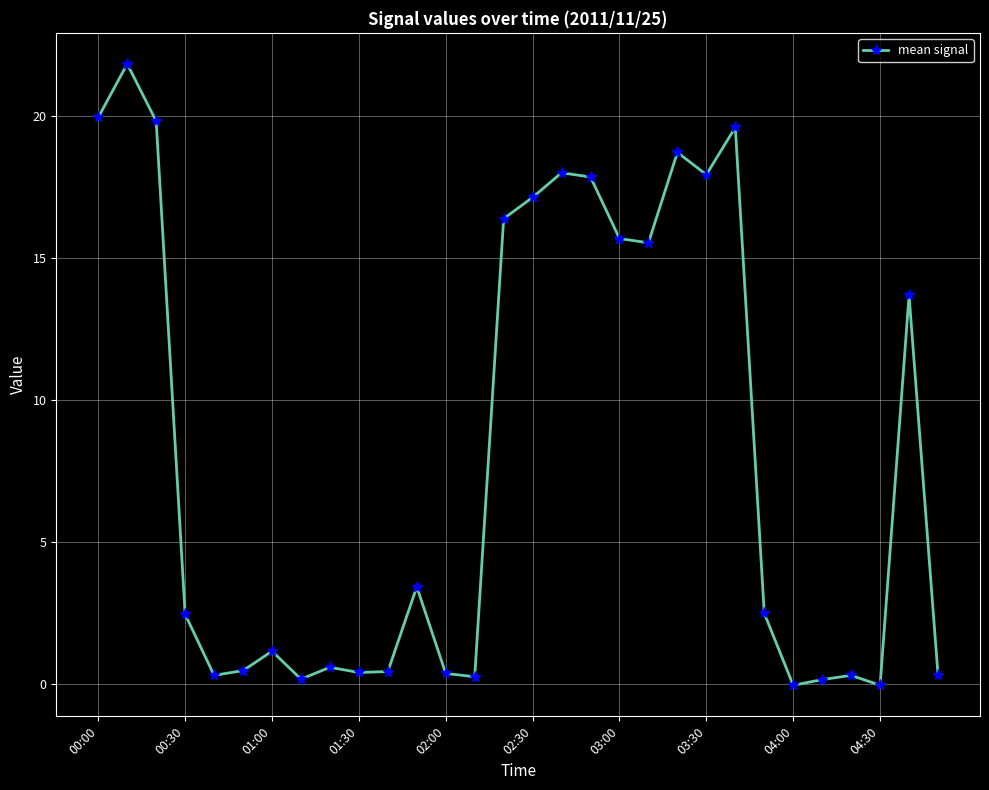

What is the greatest value displayed?

21.8